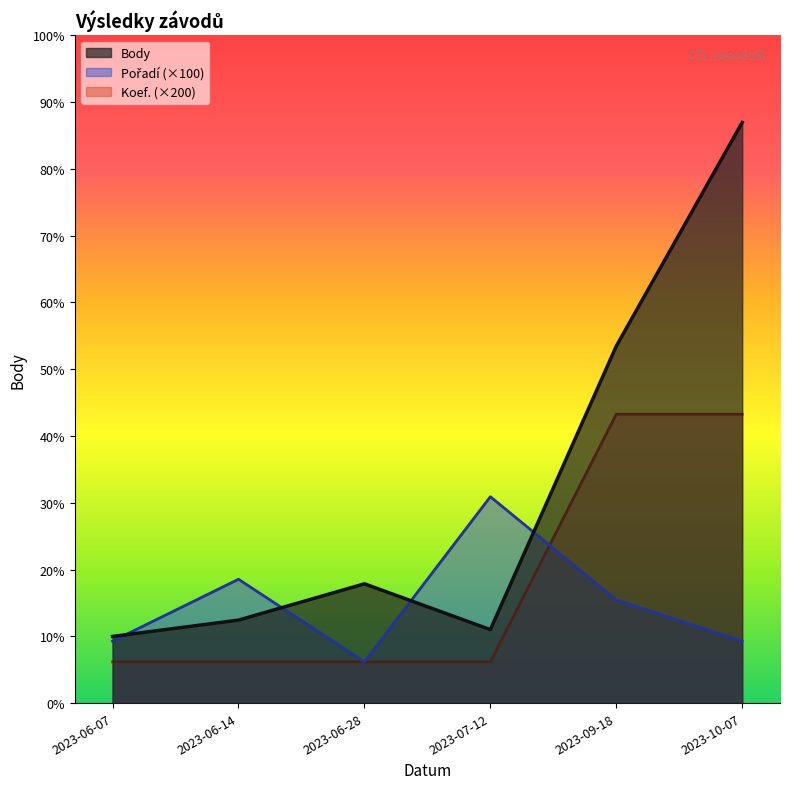

Reading left to right, what are all the values shown in this chart?

Body: 2023-06-07=323	2023-06-14=402	2023-06-28=578	2023-07-12=356	2023-09-18=1730	2023-10-07=2814
Pořadí: 2023-06-07=300	2023-06-14=600	2023-06-28=200	2023-07-12=1000	2023-09-18=500	2023-10-07=300
Koef.: 2023-06-07=200	2023-06-14=200	2023-06-28=200	2023-07-12=200	2023-09-18=1400	2023-10-07=1400